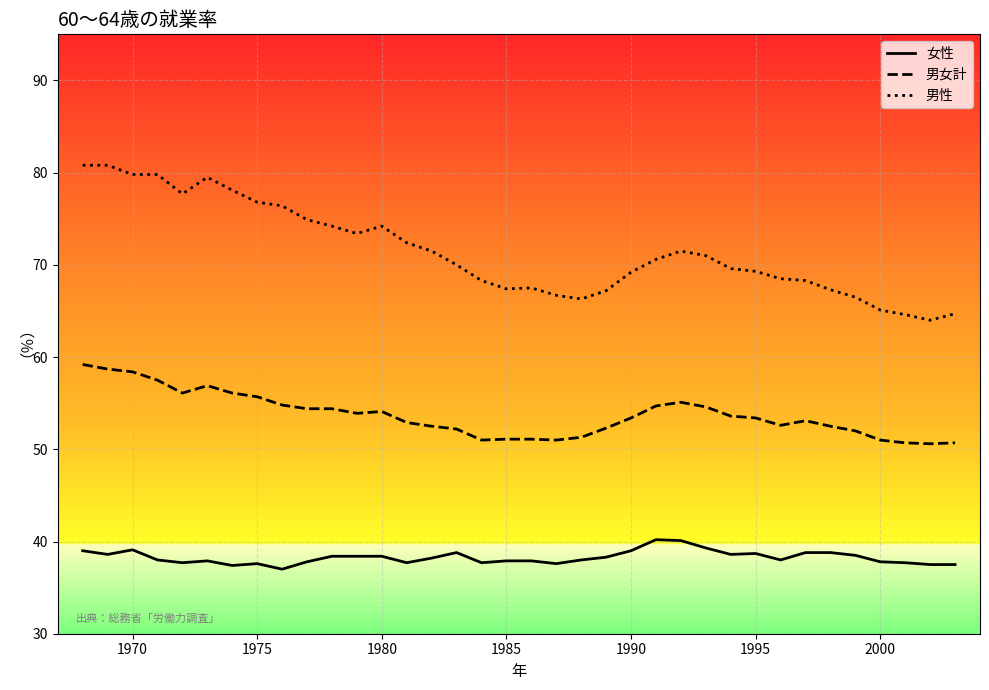

Which series has the largest total across all categories?

男性